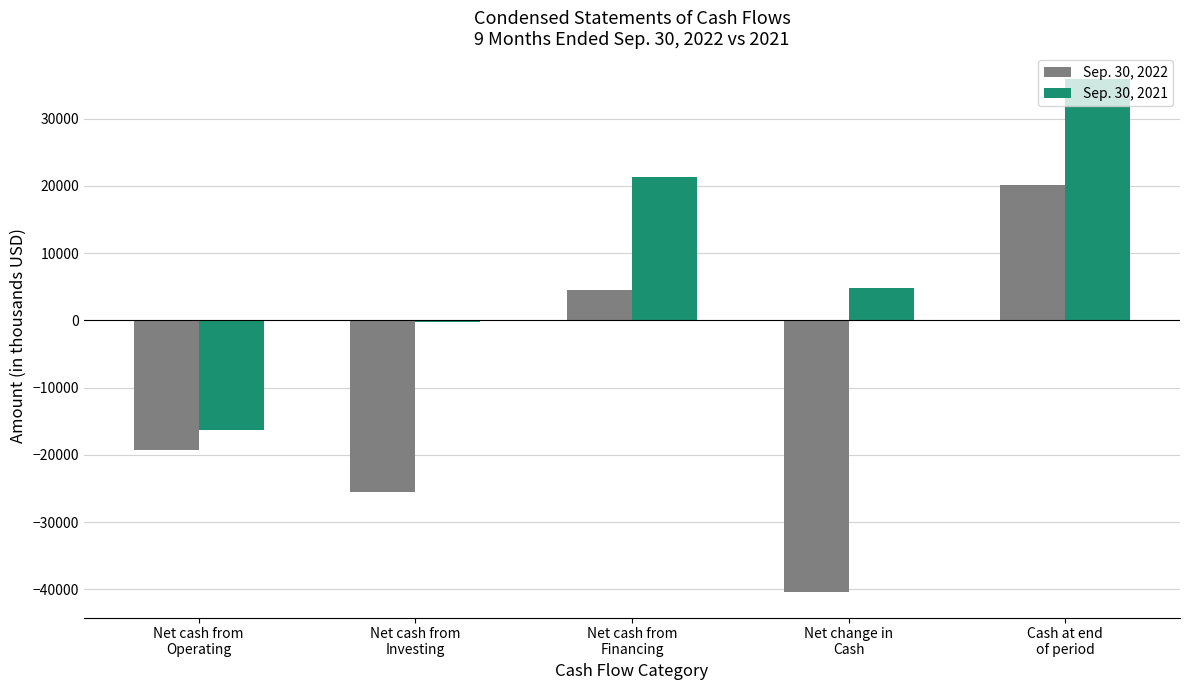

Which series has the largest total across all categories?

Sep. 30, 2021